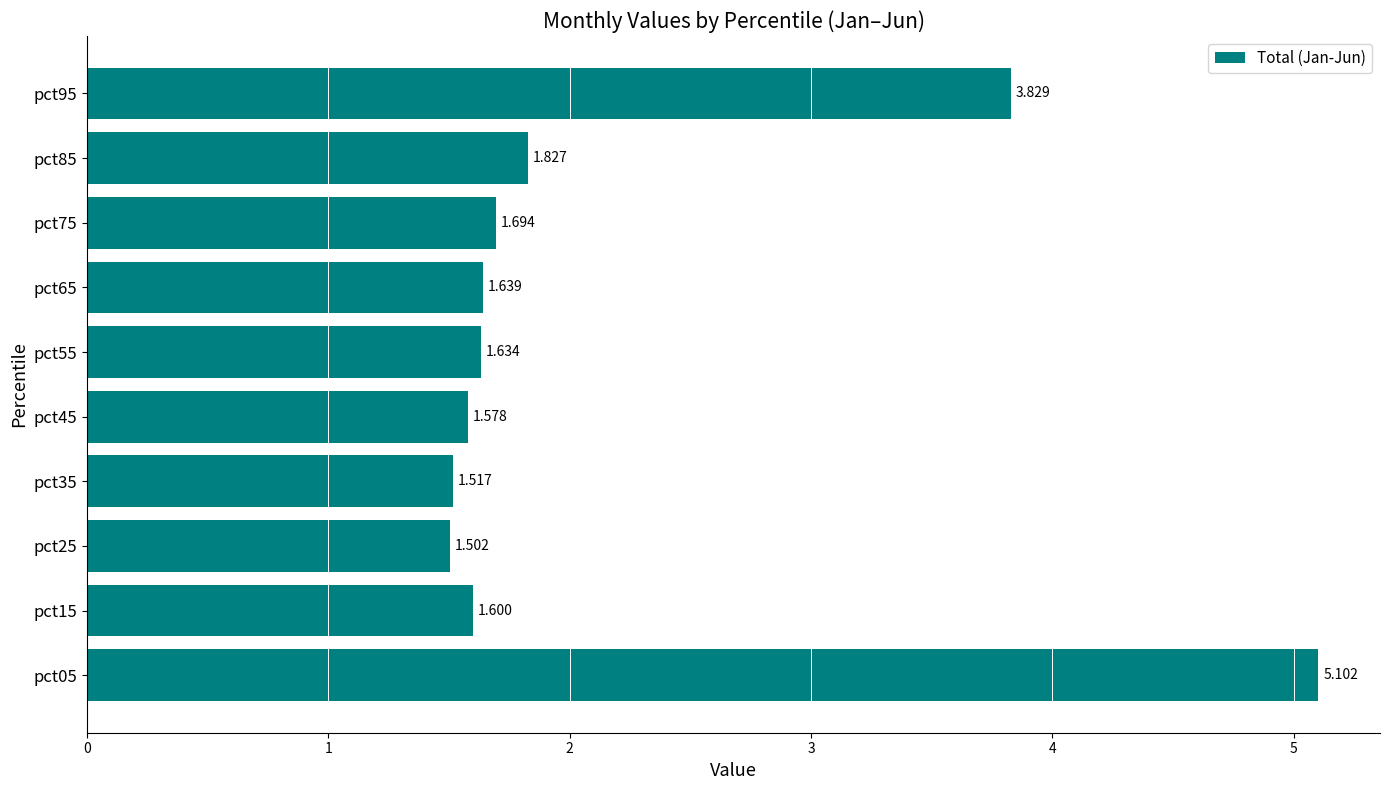

Which category has the lowest value across all series?

pct25